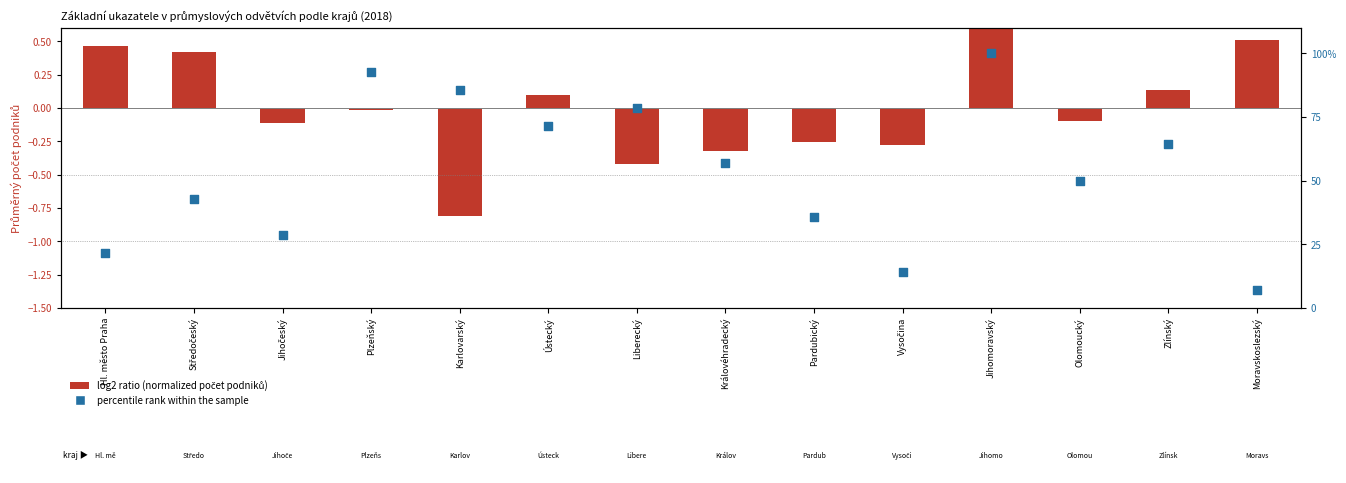

Which series reaches the maximum Y coordinate?

percentile rank within the sample